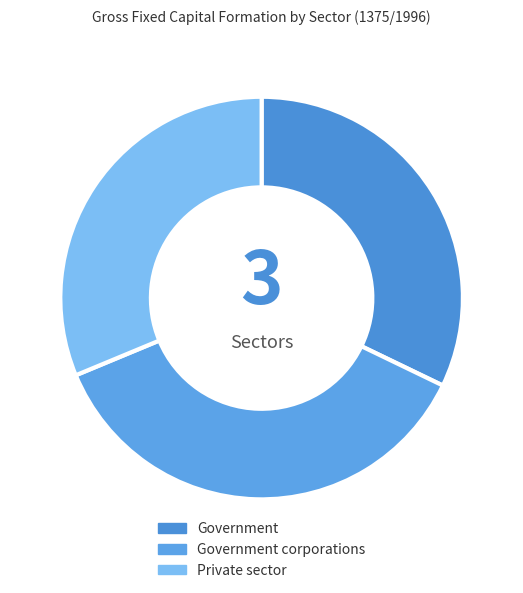

To the nearest percent, what percentage of the pie is Government?

32%